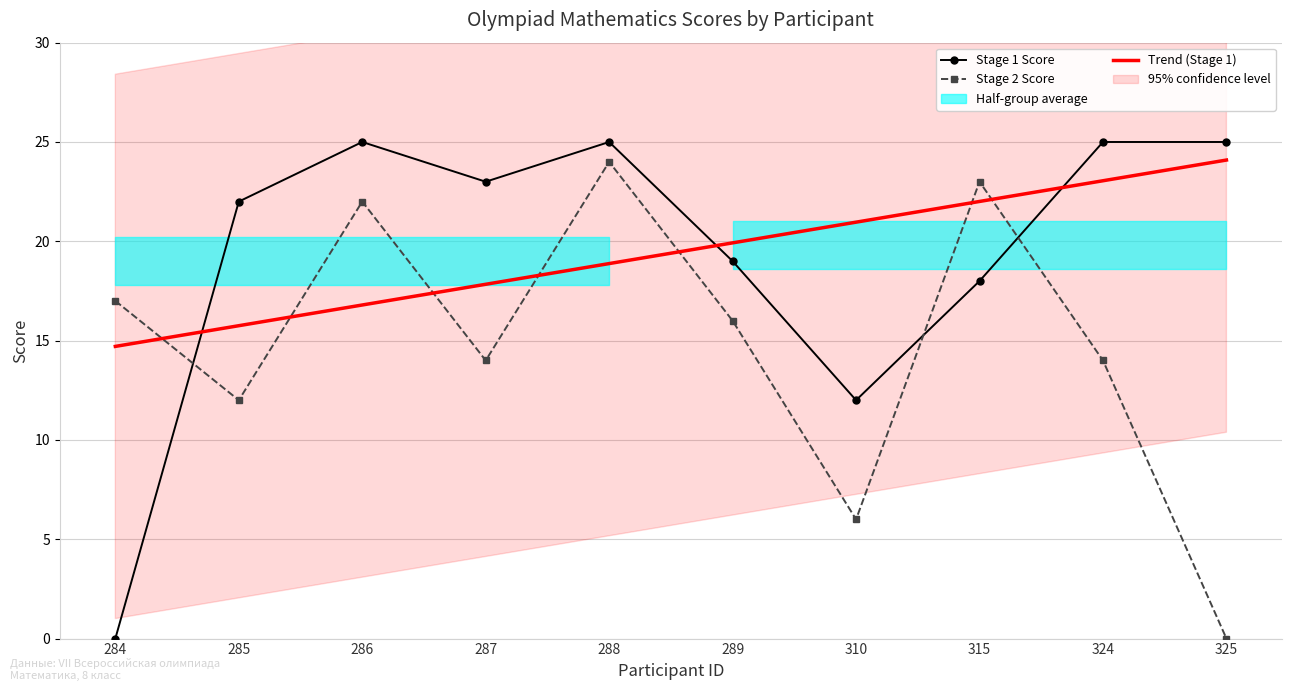

How many lines are shown in the chart?

2